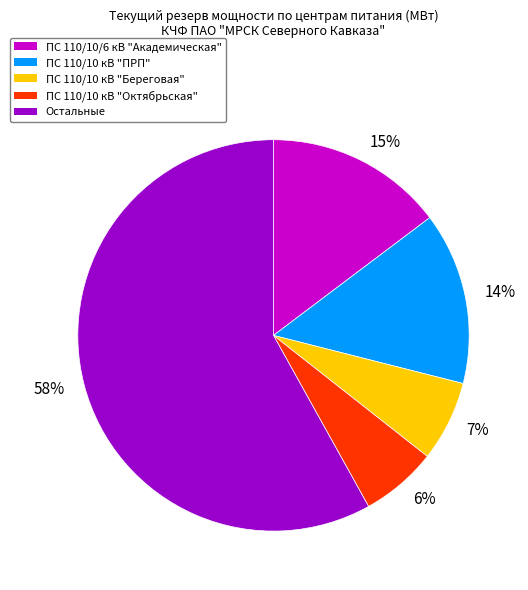

To the nearest percent, what is the difference between the 14% and 6% slice percentages?

8%